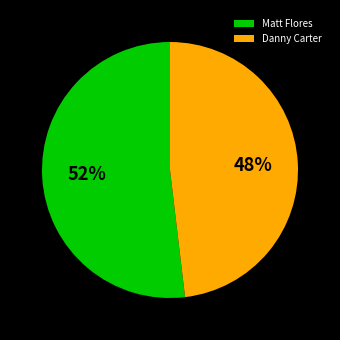

To the nearest percent, what is the difference between the Matt Flores and Danny Carter slice percentages?

4%